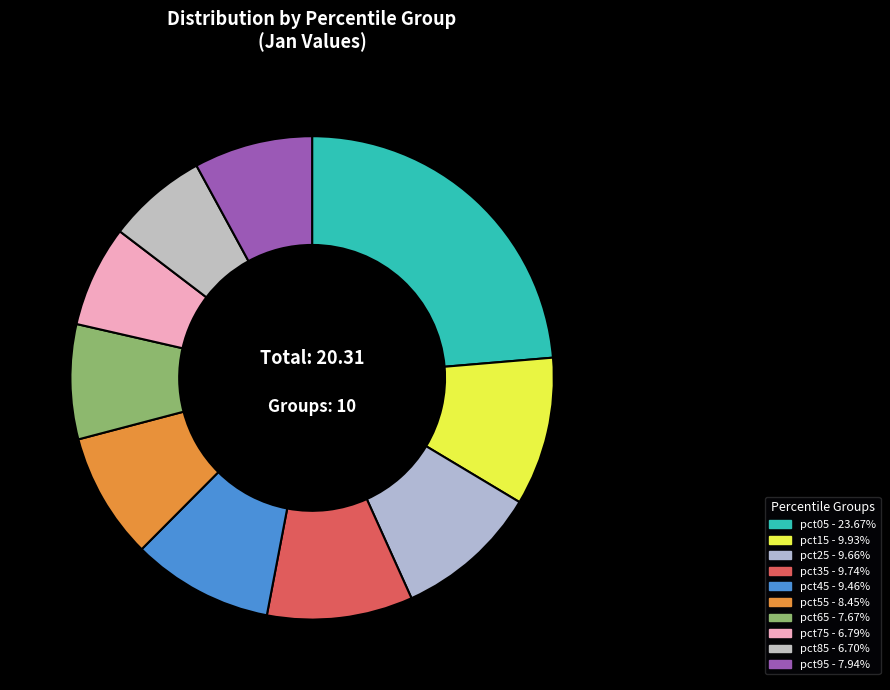

What percentage is NOT represented by pct65?

92.3%